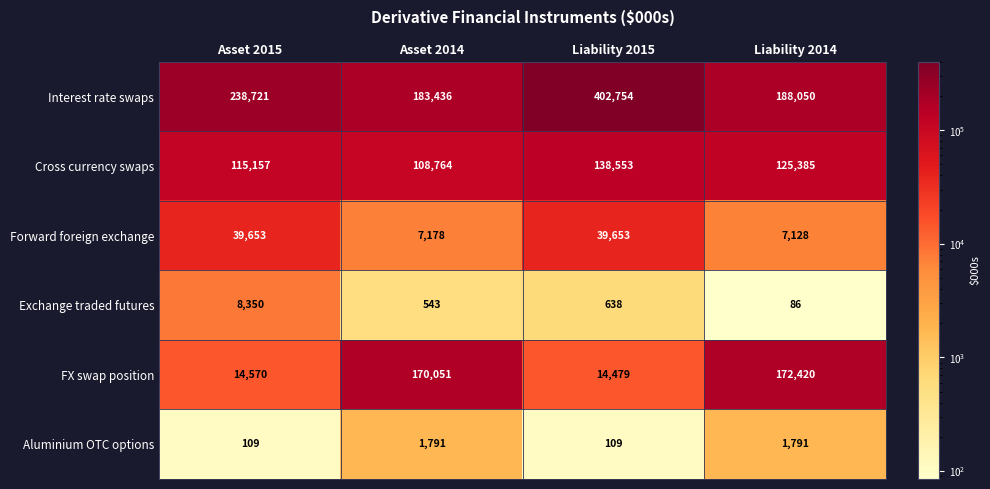

Reading left to right, extract all data points from this chart.

Interest rate swaps: Asset 2015=238721	Asset 2014=183436	Liability 2015=402754	Liability 2014=188050
Cross currency swaps: Asset 2015=115157	Asset 2014=108764	Liability 2015=138553	Liability 2014=125385
Forward foreign exchange: Asset 2015=39653	Asset 2014=7178	Liability 2015=39653	Liability 2014=7128
Exchange traded futures: Asset 2015=8350	Asset 2014=543	Liability 2015=638	Liability 2014=86
FX swap position: Asset 2015=14570	Asset 2014=170051	Liability 2015=14479	Liability 2014=172420
Aluminium OTC options: Asset 2015=109	Asset 2014=1791	Liability 2015=109	Liability 2014=1791